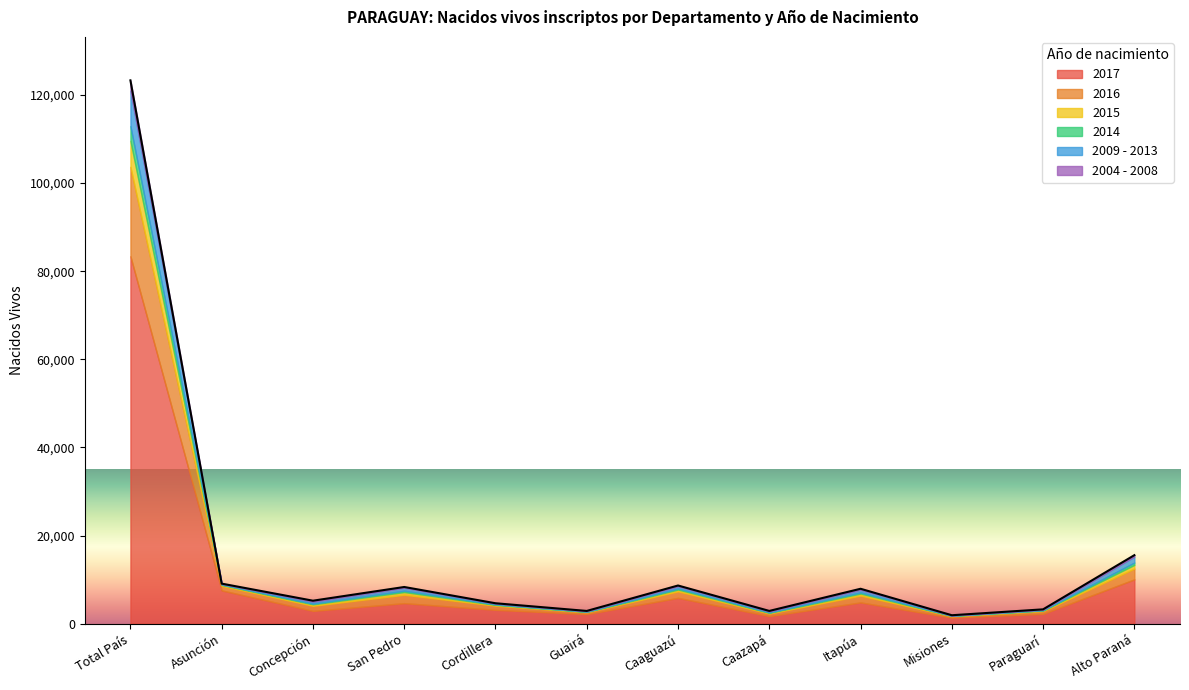

True or false: 2009 - 2013 and 2004 - 2008 cross at least once.

False